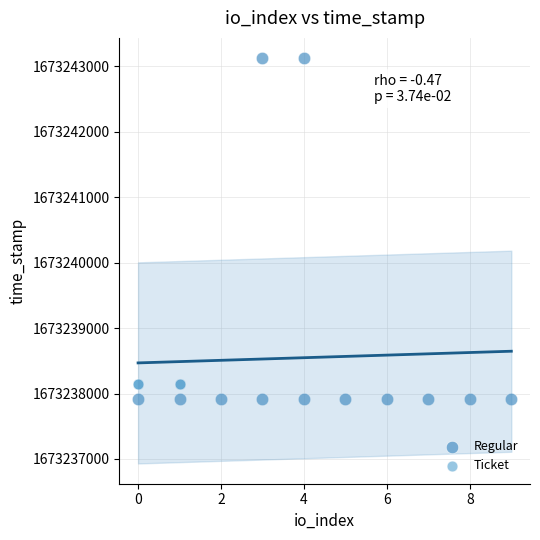

Which series contains the highest Y value?

Regular